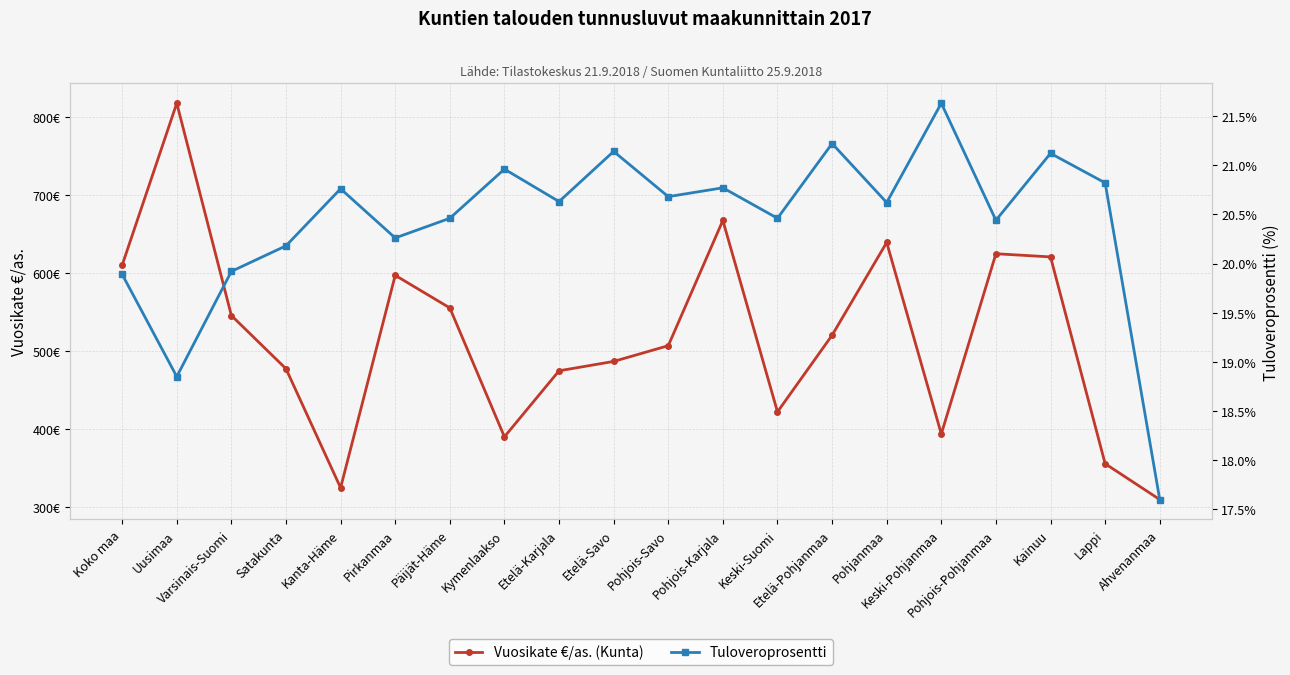

What is the sum of all Tuloveroprosentti values?

408.4